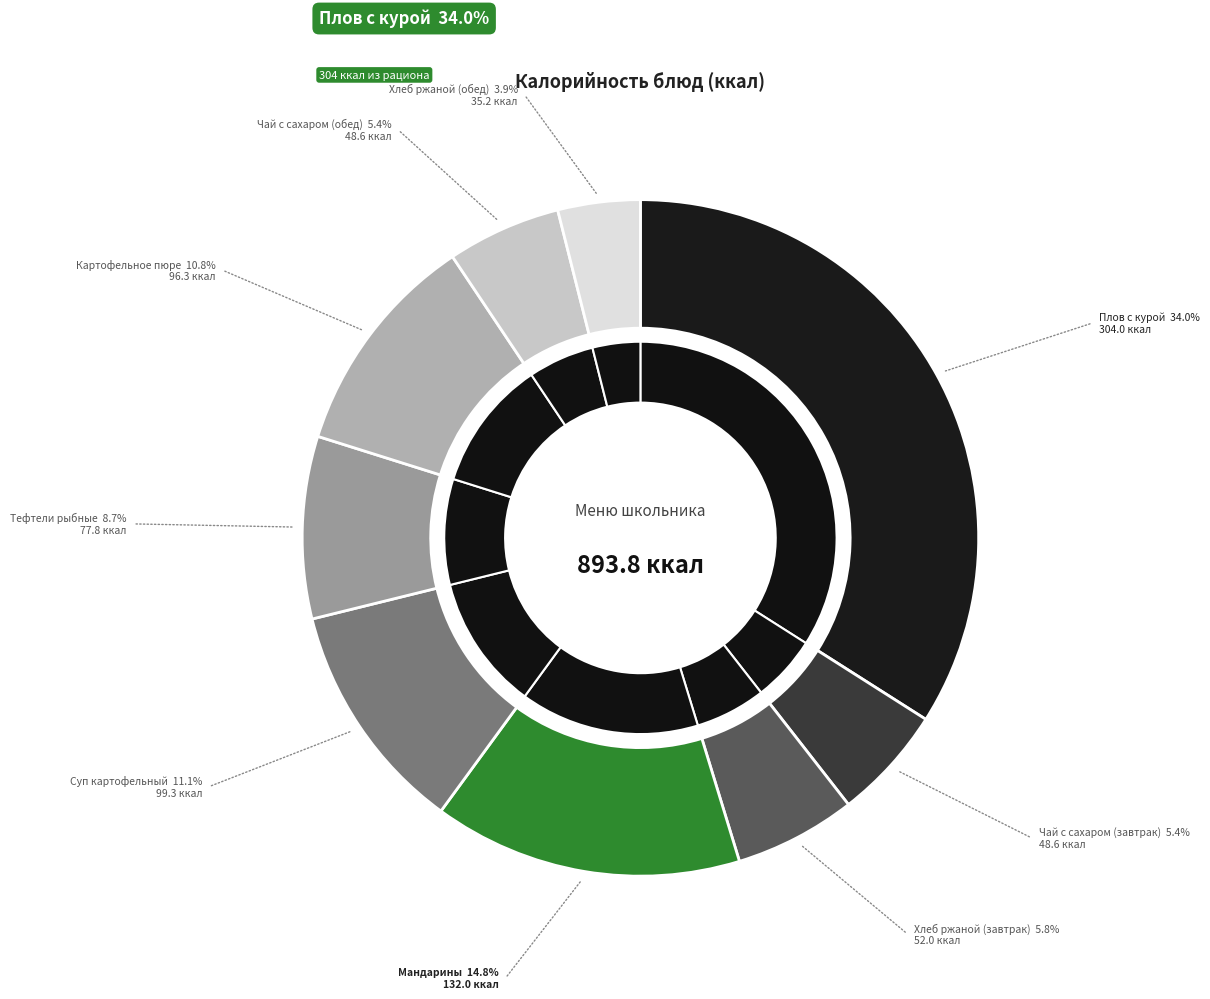

Between Чай с сахаром (обед) and Чай с сахаром (завтрак), which is larger?

Чай с сахаром (обед)